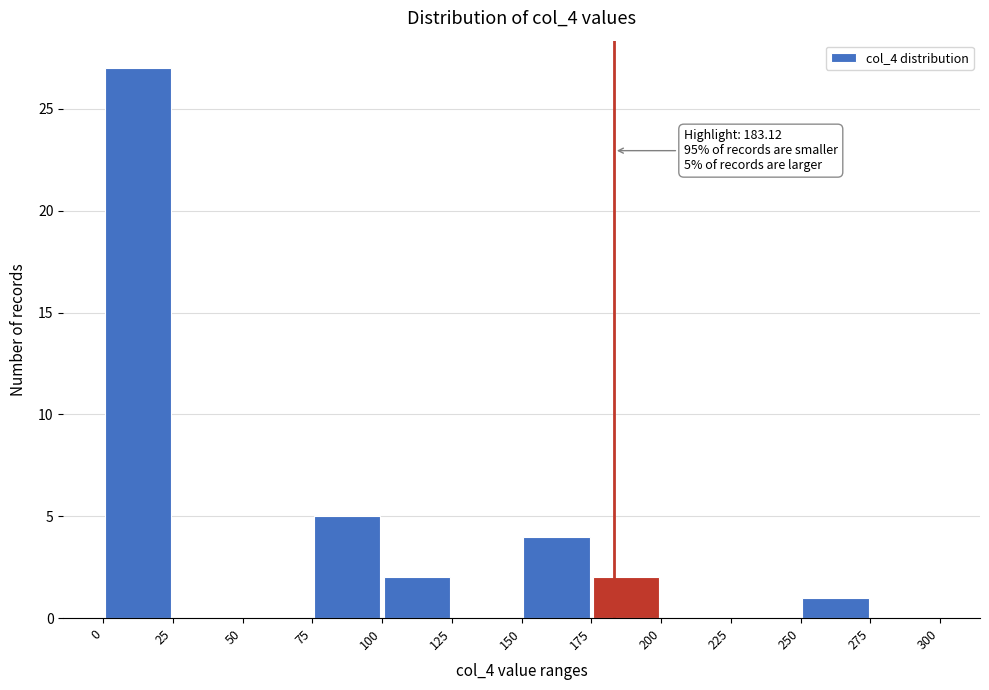

Which range on the x-axis has the tallest bar?

0 to 25